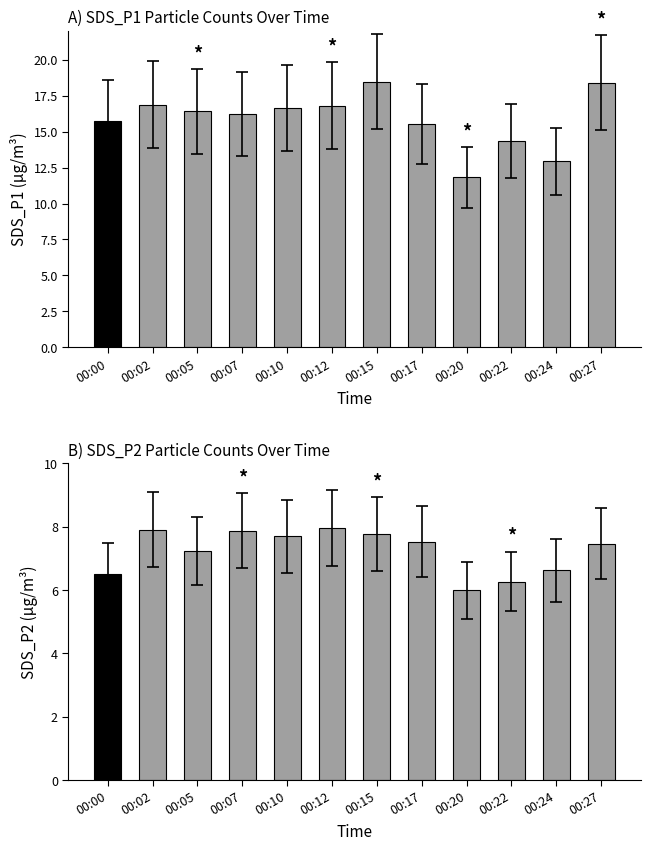

At which label does SDS_P2 reach its minimum?

00:20